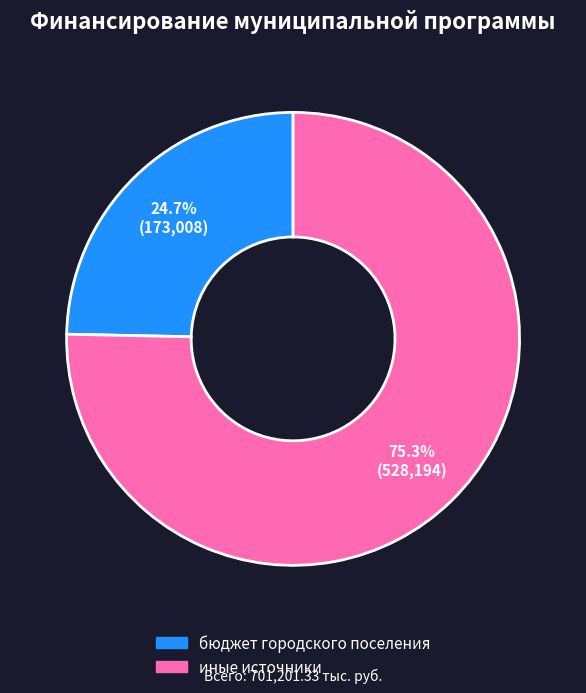

Which slice is the smallest?

бюджет городского поселения